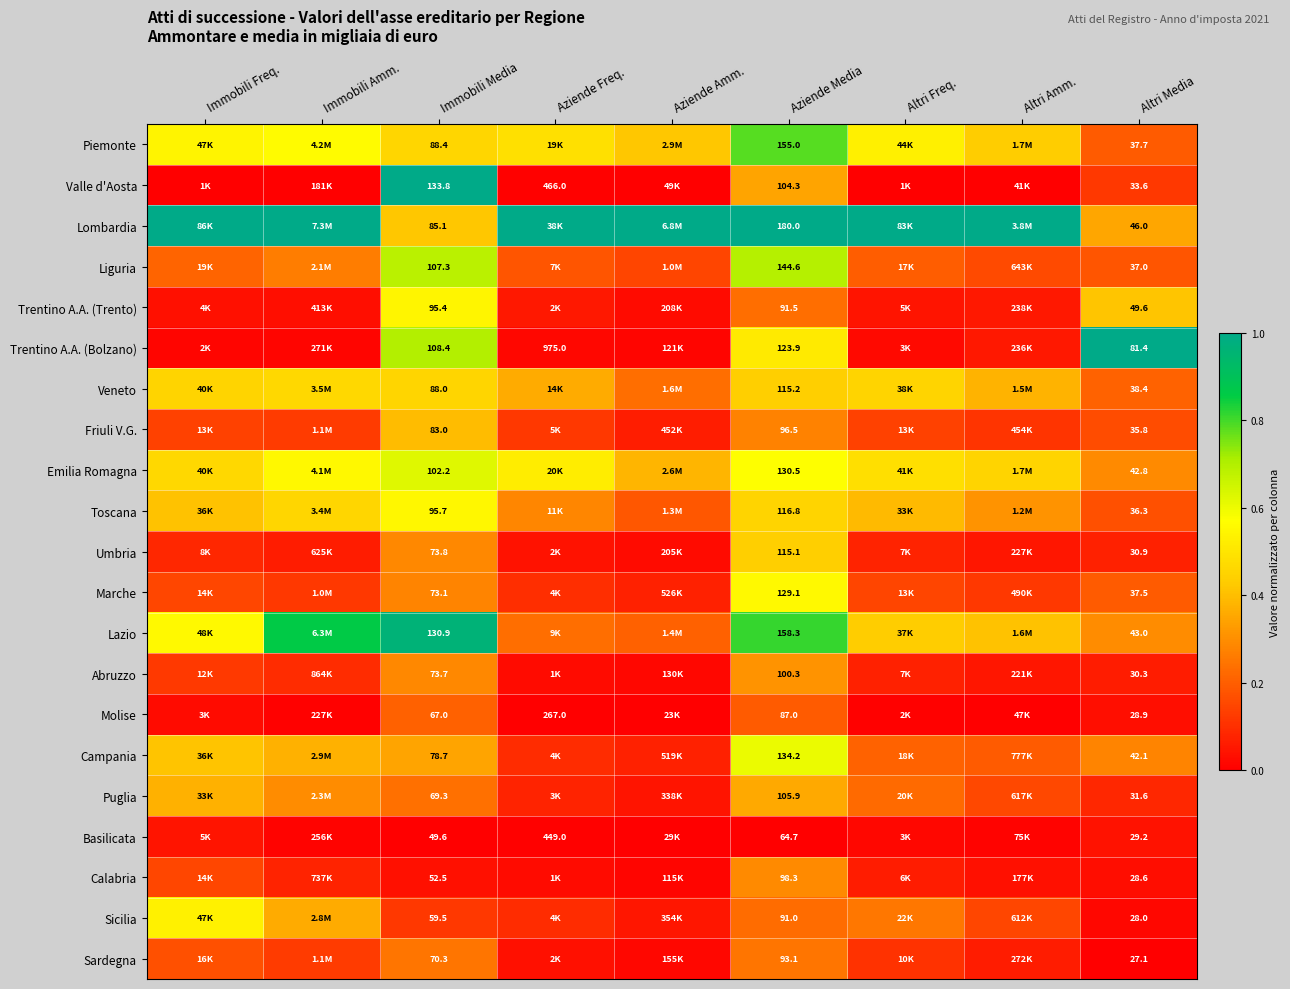

Is the value of Valle d'Aosta at Aziende Freq. greater than the value of Liguria at Aziende Media?

Yes